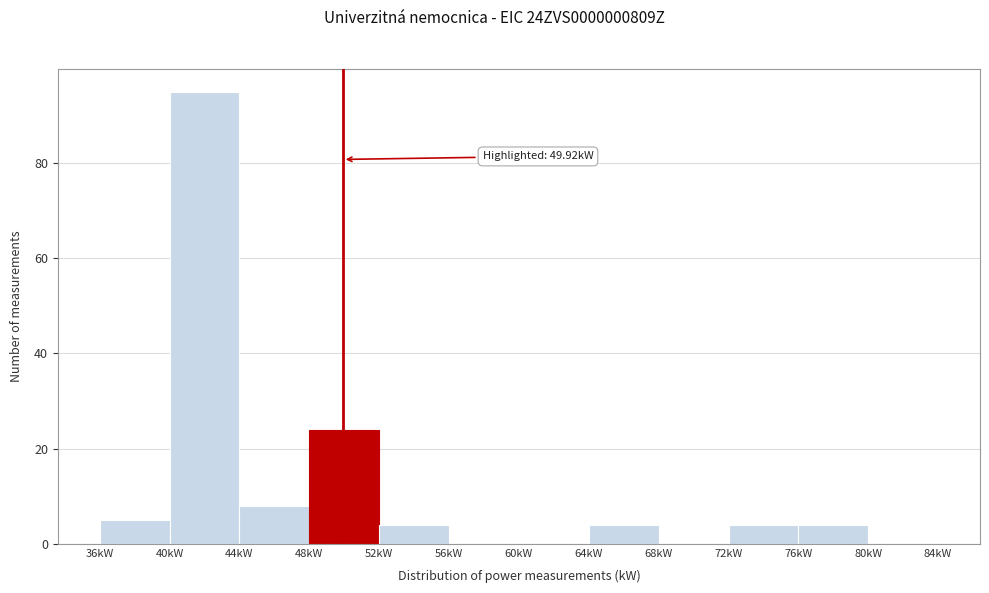

Which range on the x-axis has the tallest bar?

40 to 44